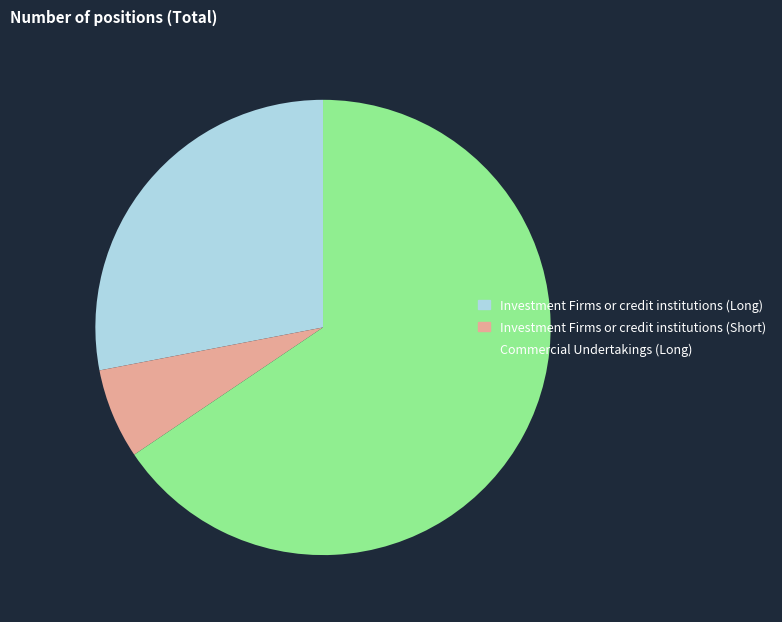

Rank the categories by value from lowest to highest.

Investment Firms or credit institutions (Short), Investment Firms or credit institutions (Long), Commercial Undertakings (Long)